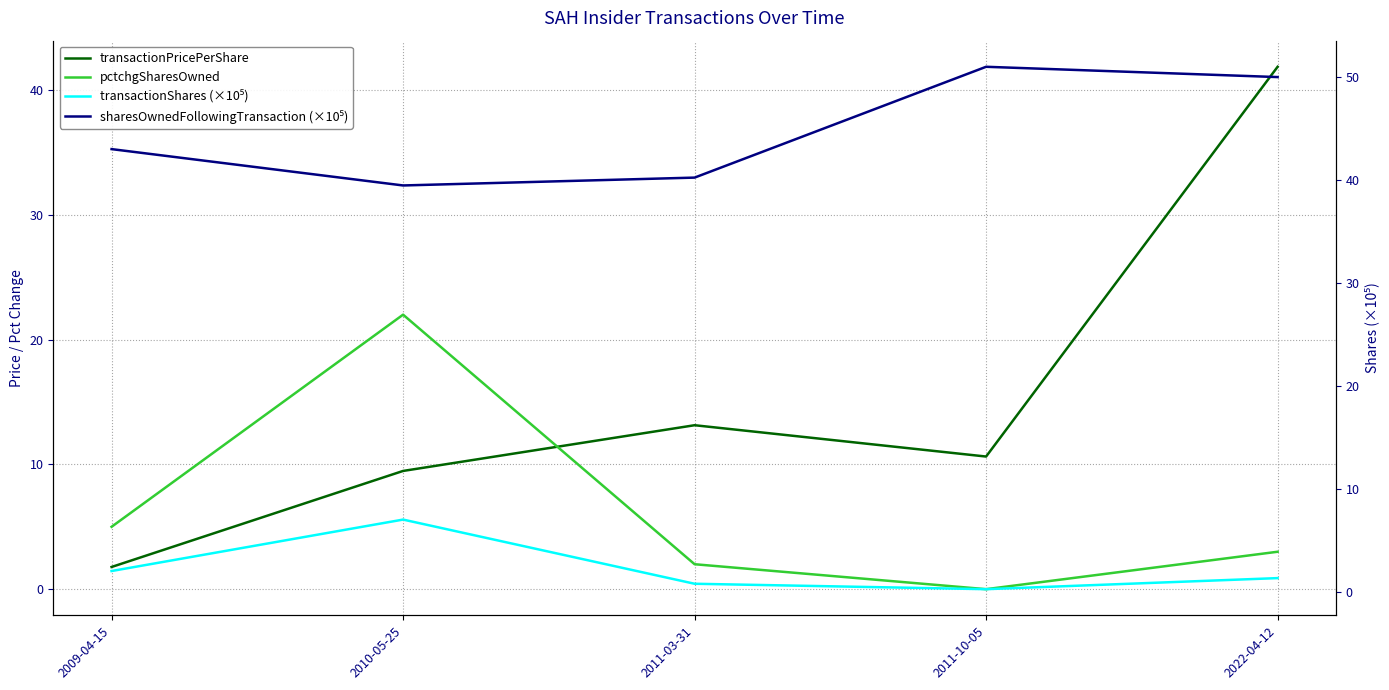

Is the value of pctchgSharesOwned at 2011-03-31 greater than the value of sharesOwnedFollowingTransaction (×10⁵) at 2009-04-15?

No